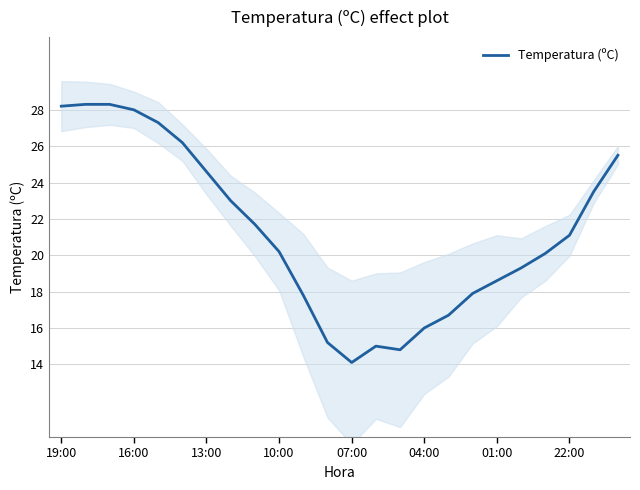

Count the number of data series in this chart.

1